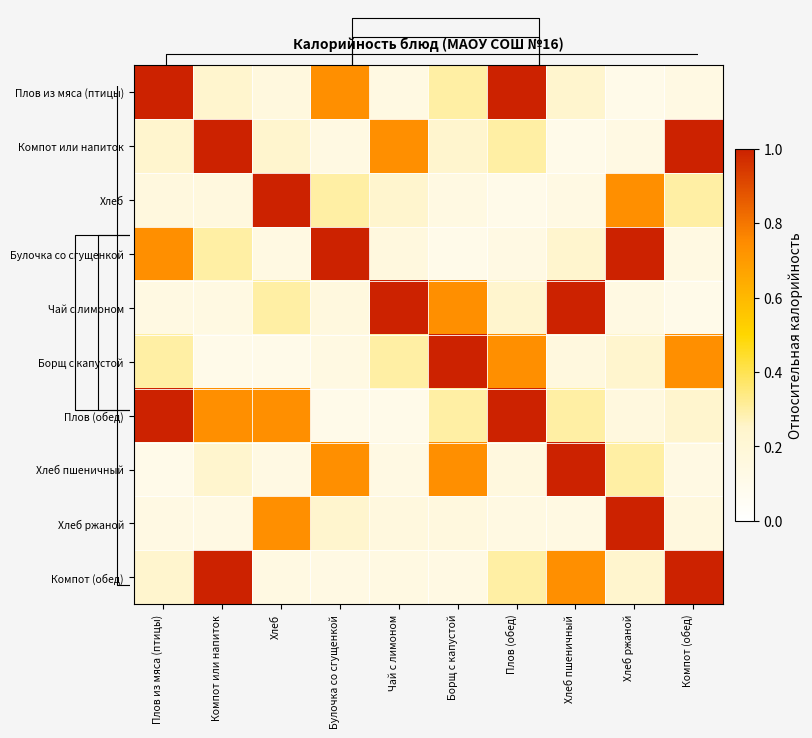

Count the number of data series in this chart.

10